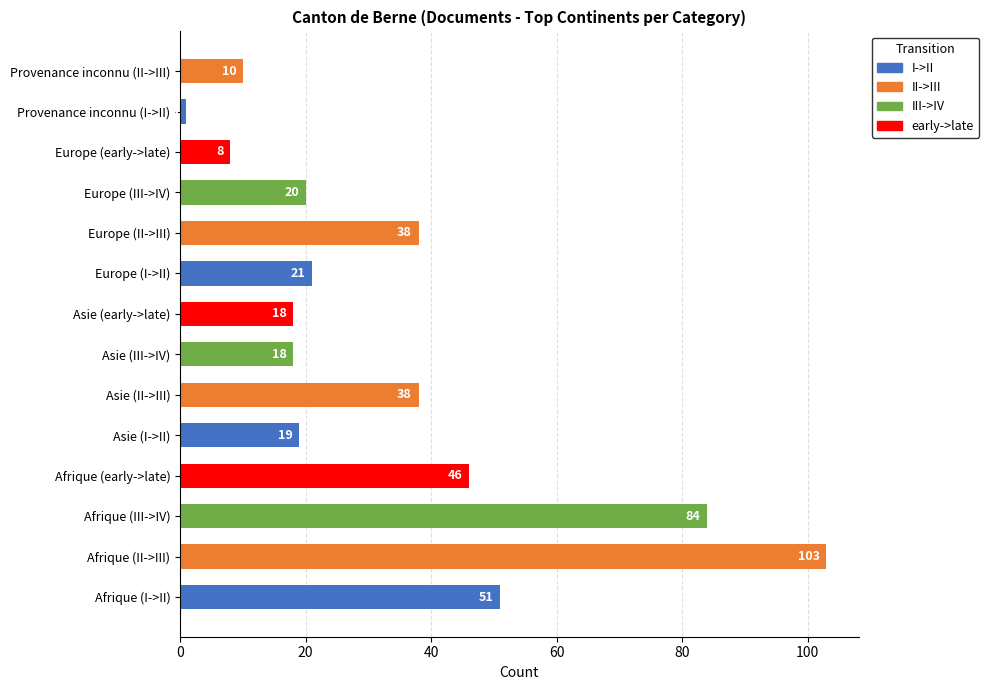

Which label corresponds to the smallest value in the chart?

Provenance inconnu (I->II)